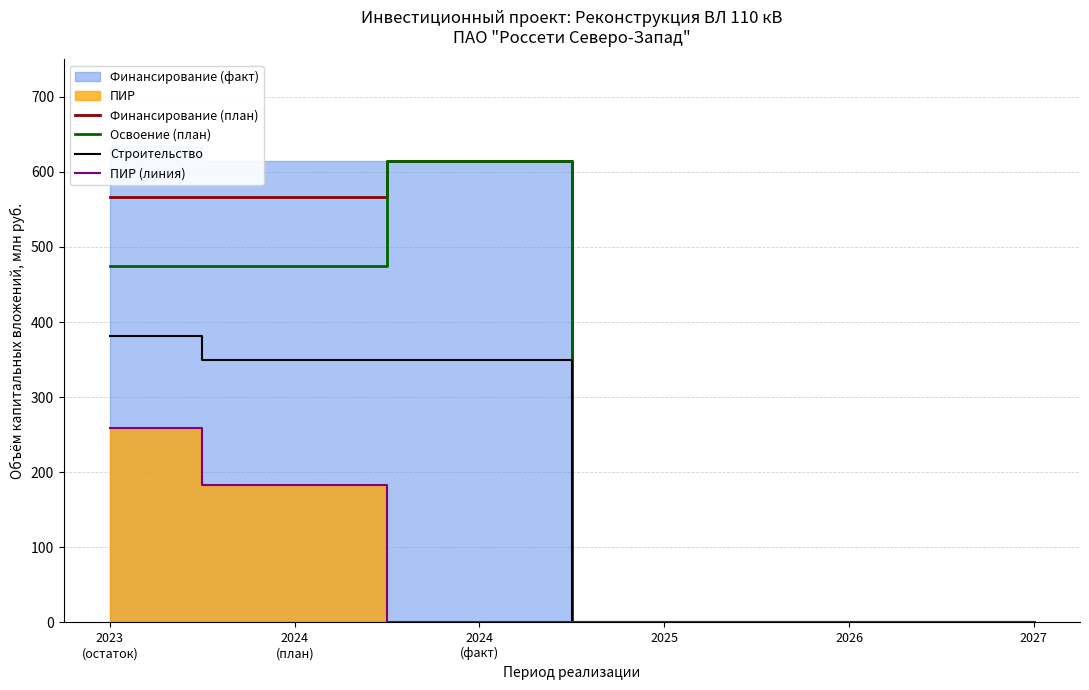

At which label is Освоение (план) closest to 307?

2023
(остаток)